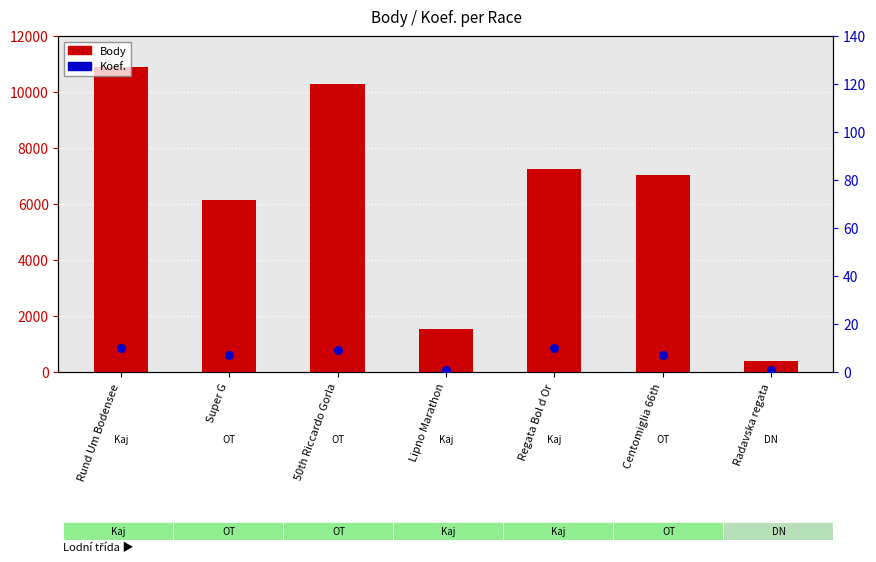

Is the value of Body at Super G greater than the value of Koef. at 50th Riccardo Gorla?

Yes